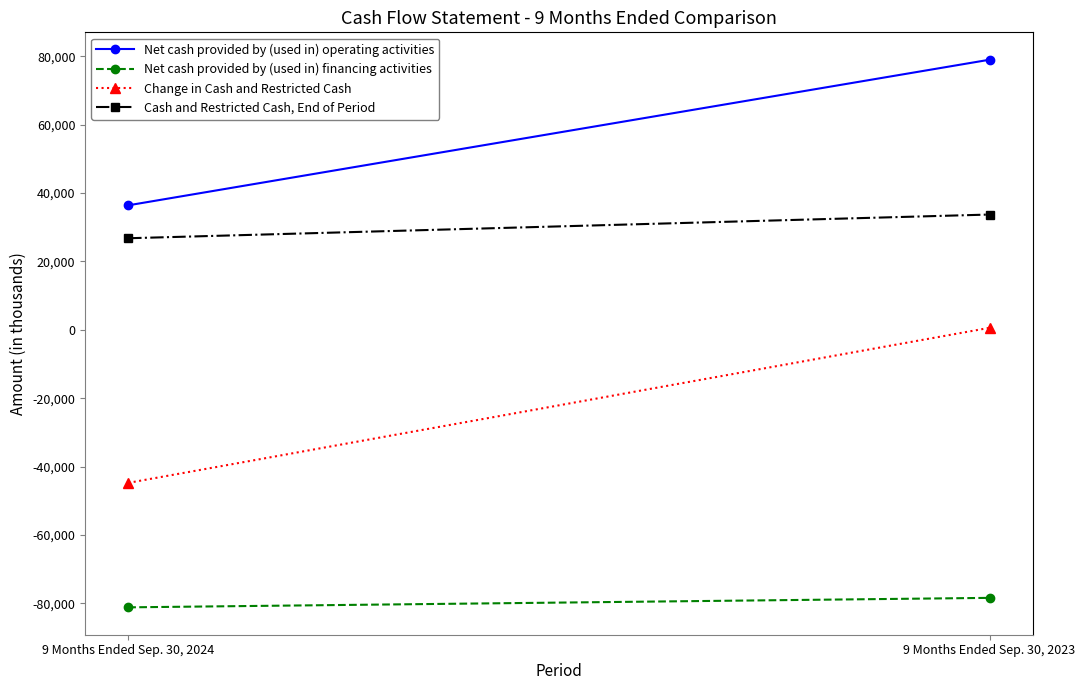

How many data points does each series have?

2